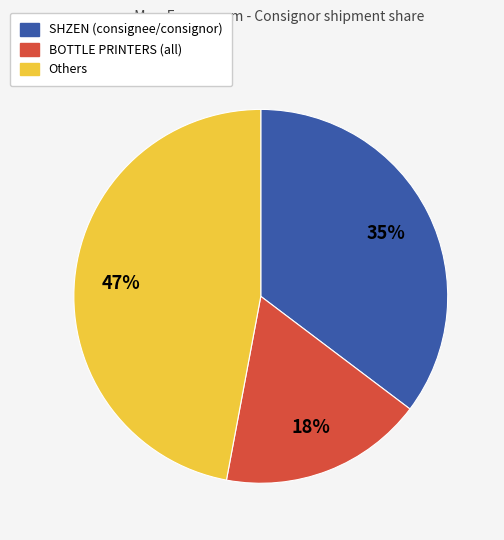

To the nearest percent, what is the difference between the largest and smallest slice percentages?

29%